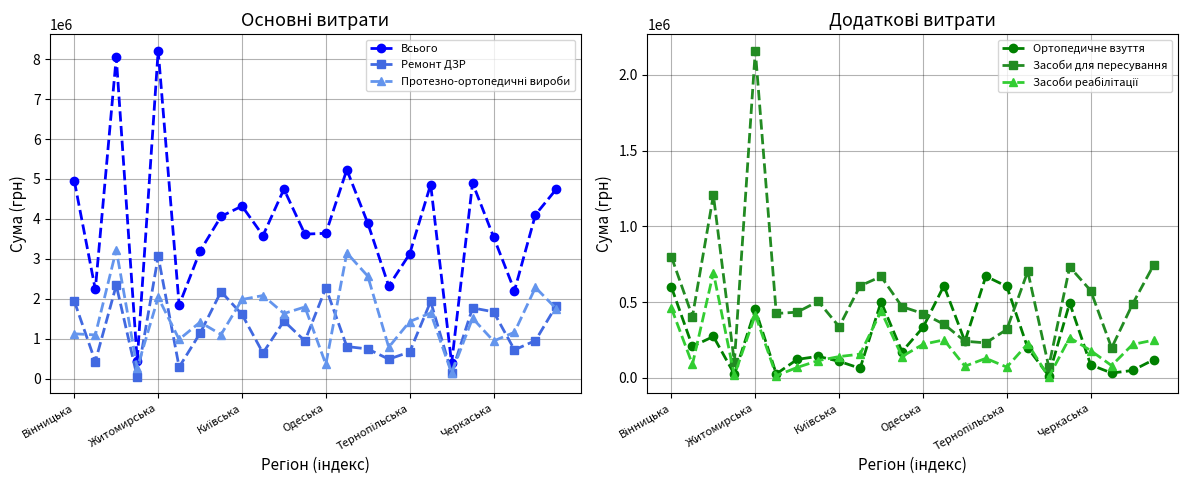

Does the chart display data point markers on the line(s)?

Yes